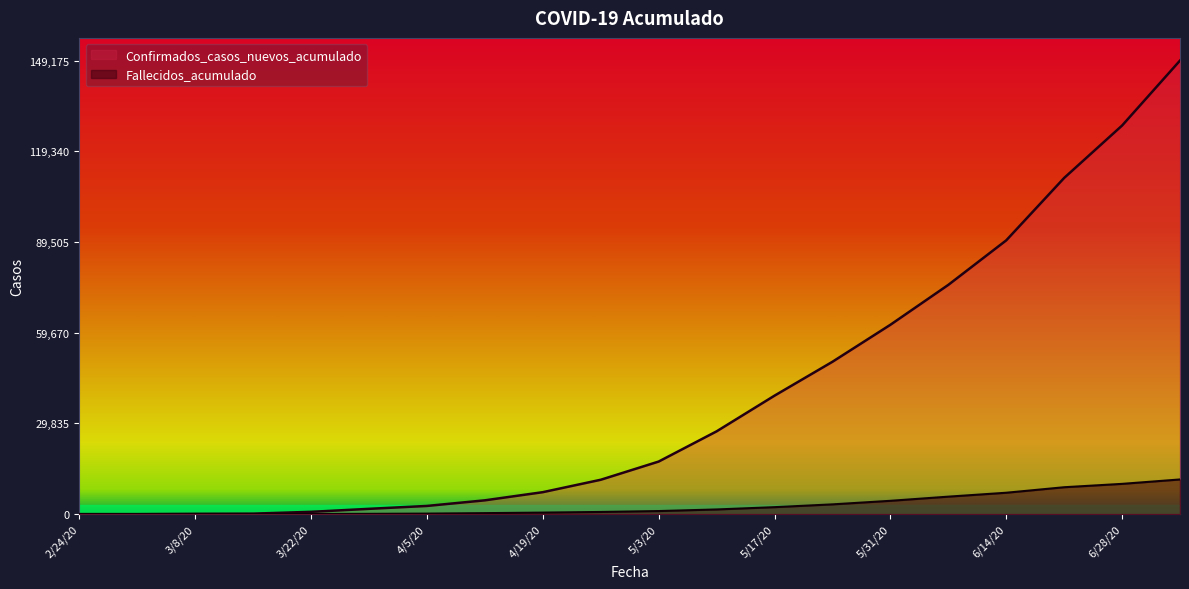

What is the value of the Confirmados_casos_nuevos_acumulado point at the 2nd from the left?

1